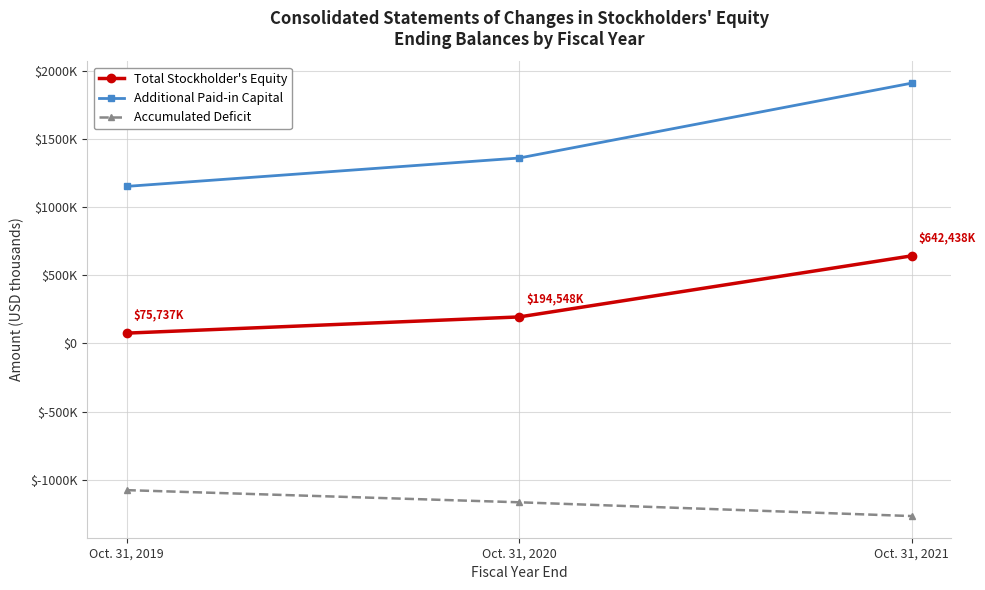

What are all the series names shown in the legend?

Total Stockholder's Equity, Additional Paid-in Capital, Accumulated Deficit